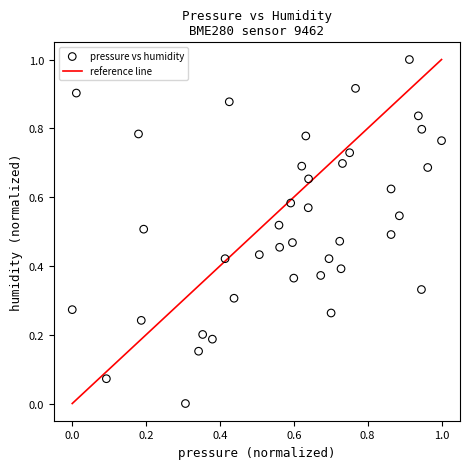

What is the range of X values (max minus min)?

1.0